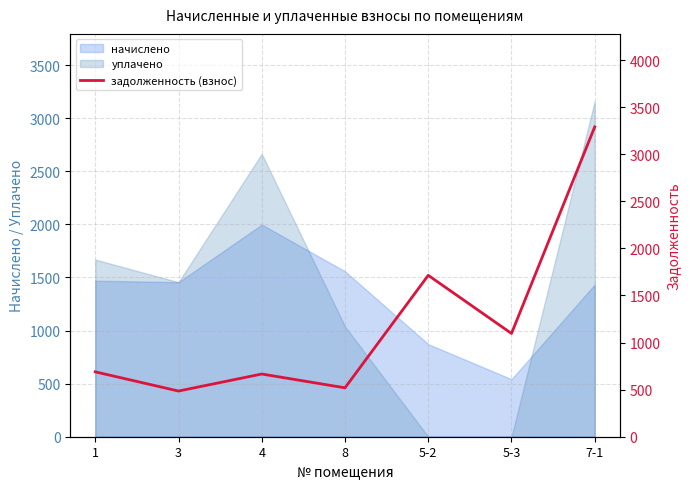

Rank the categories by value from lowest to highest.

3, 8, 4, 1, 5-3, 5-2, 7-1